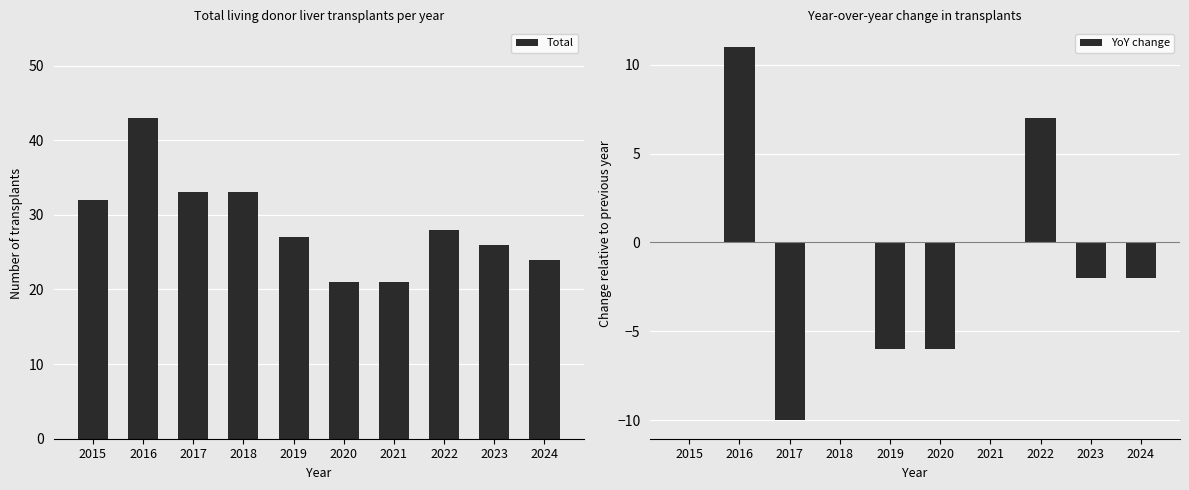

What is the difference between the maximum and minimum values in the Total series?

22